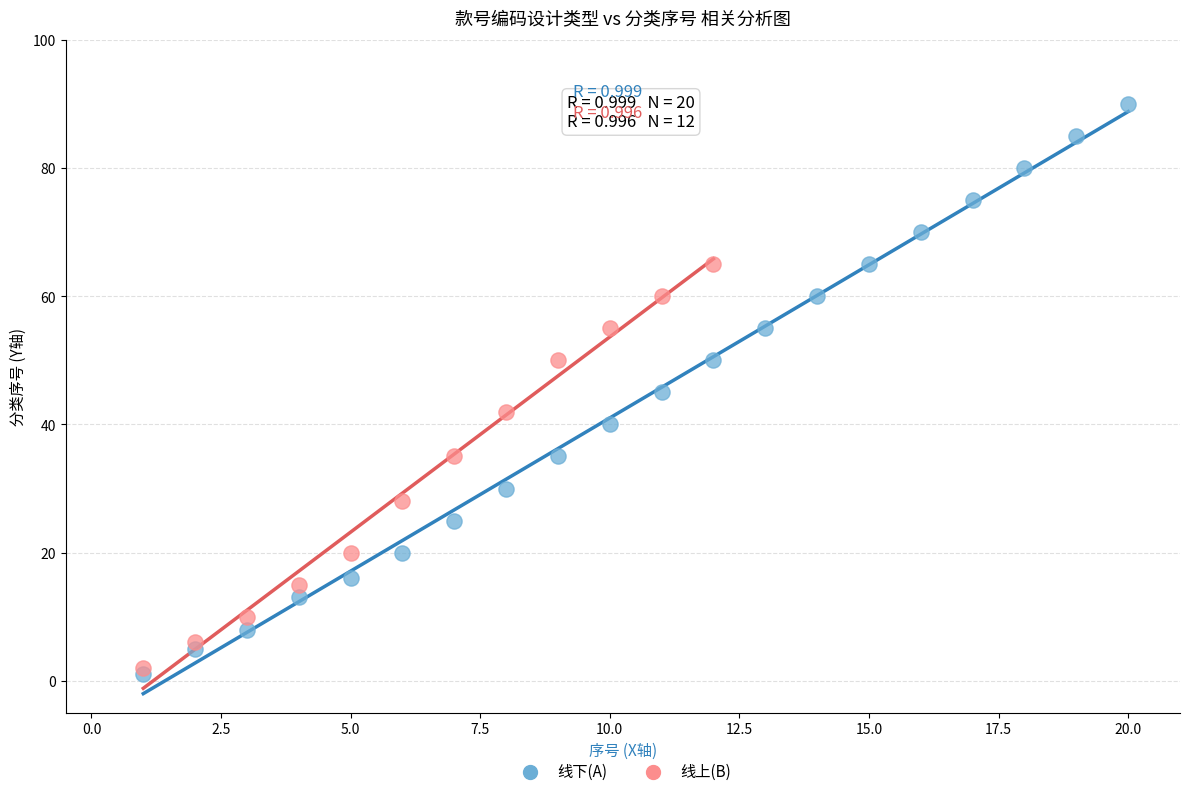

Which series contains the highest Y value?

线下(A)